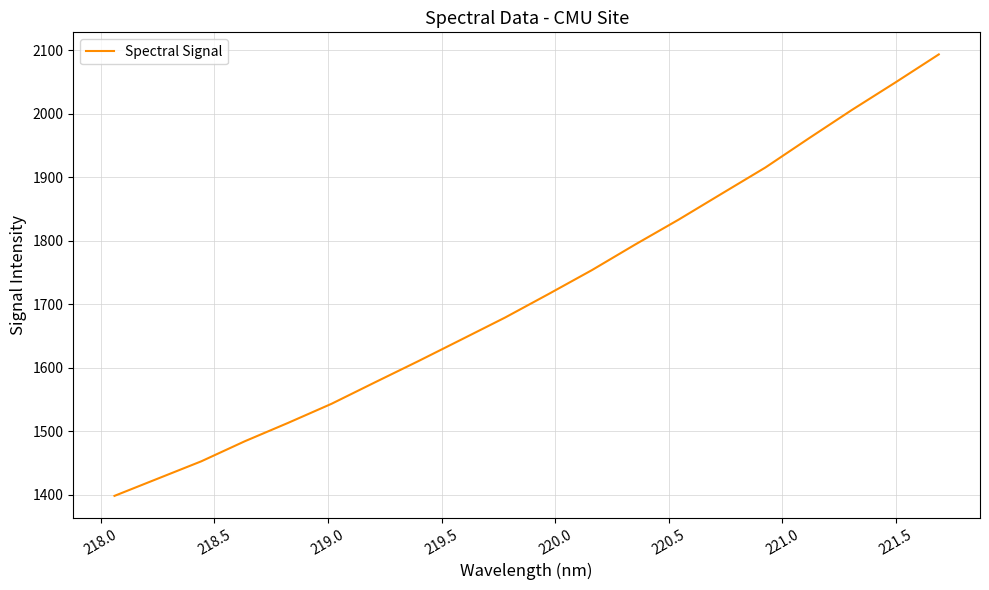

Count the number of values greater than 1716.

10